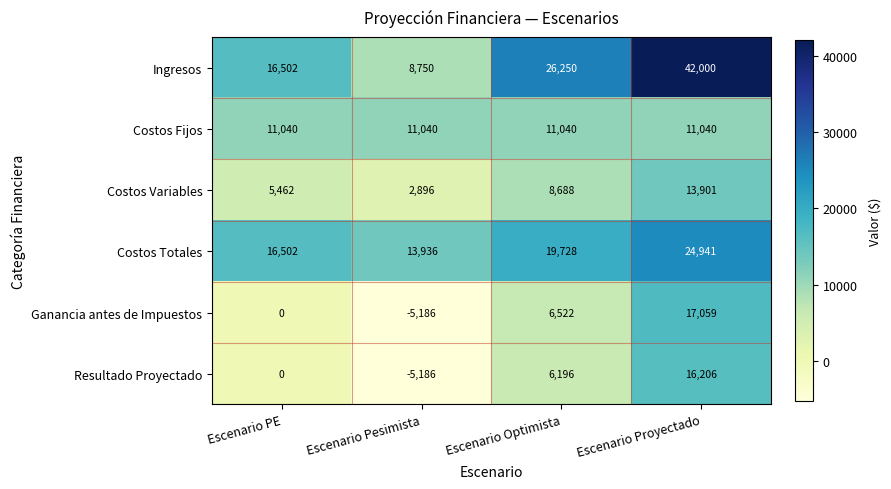

What is the minimum value shown in the chart?

-5186